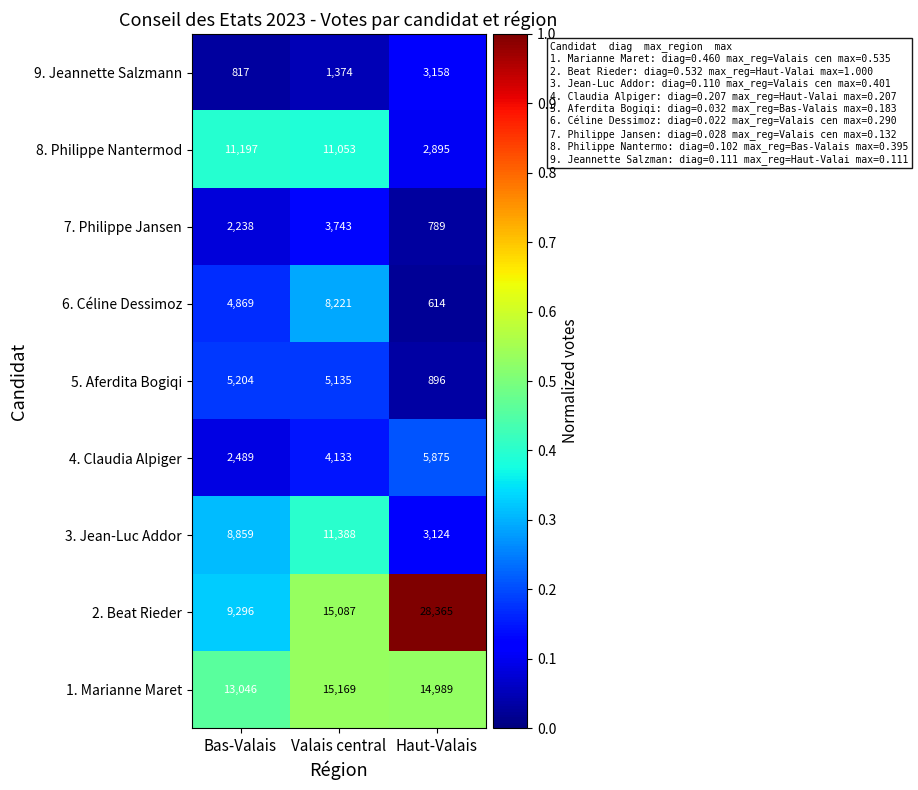

Is it true that 9. Jeannette Salzmann equals 665 at Haut-Valais?

False